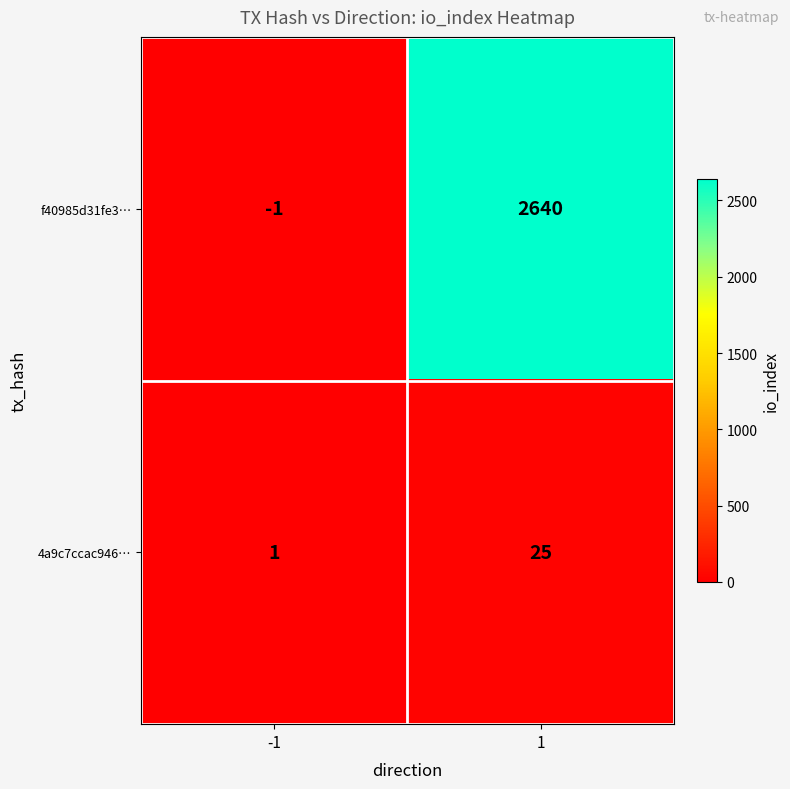

What is the greatest value displayed?

2640